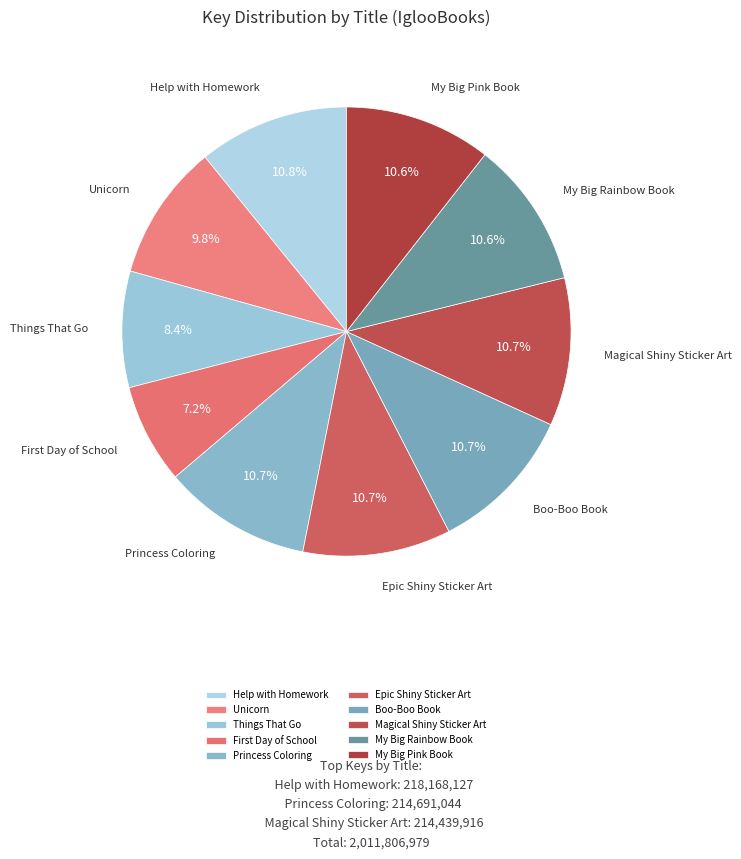

Which slice is the smallest?

First Day of School